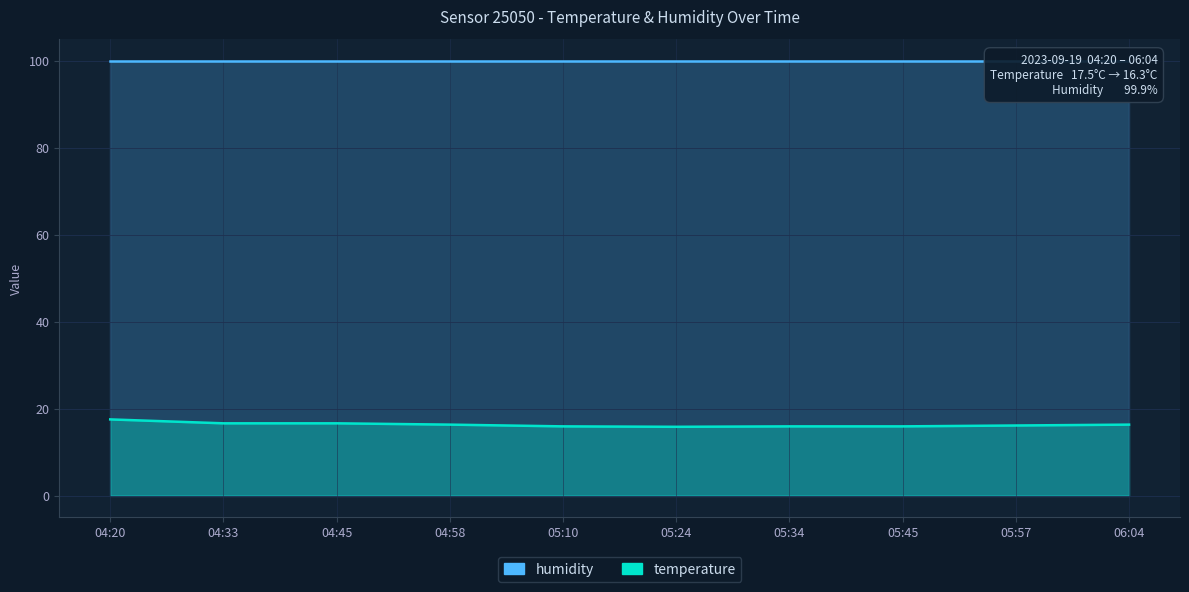

Where is the data nearest to the value 16?

05:10